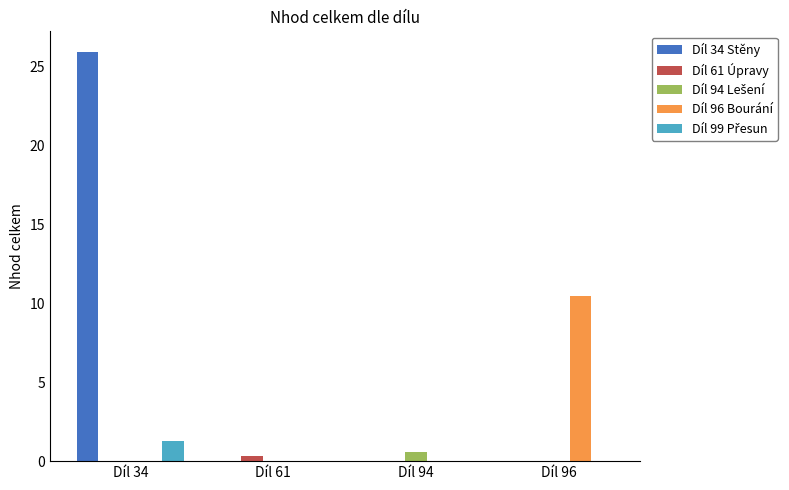

What is the total value across all series at Díl 94?

0.6